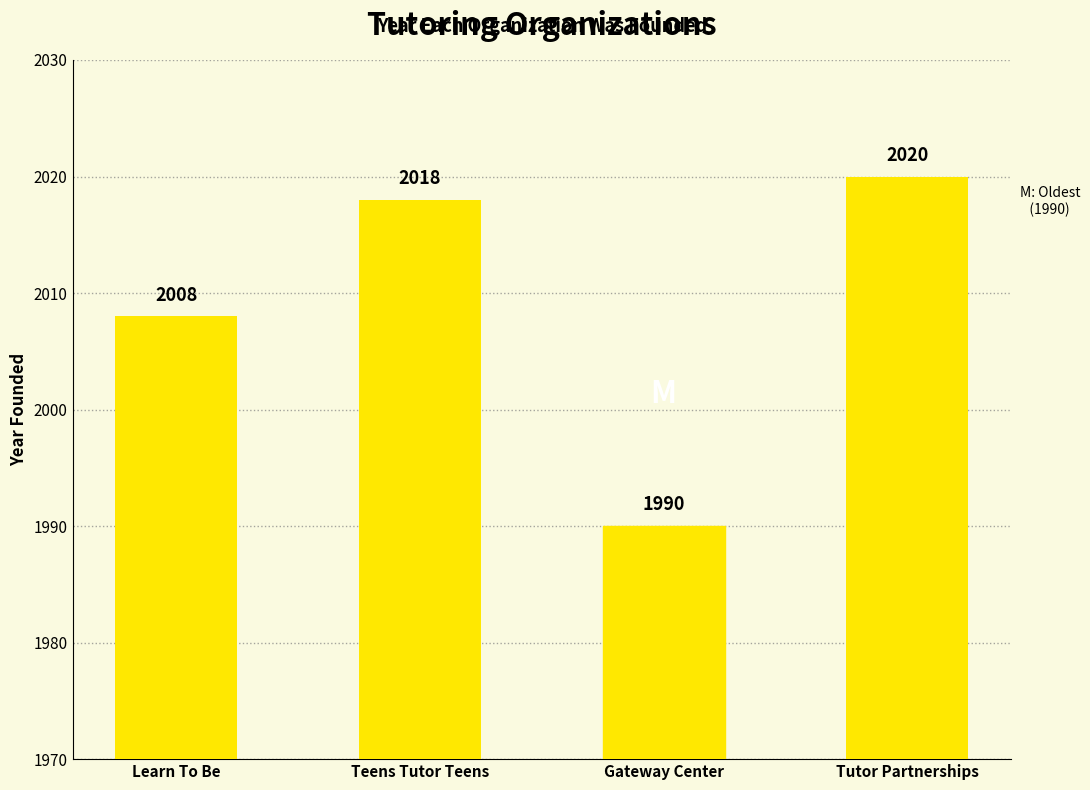

How many values are below 2018?

2